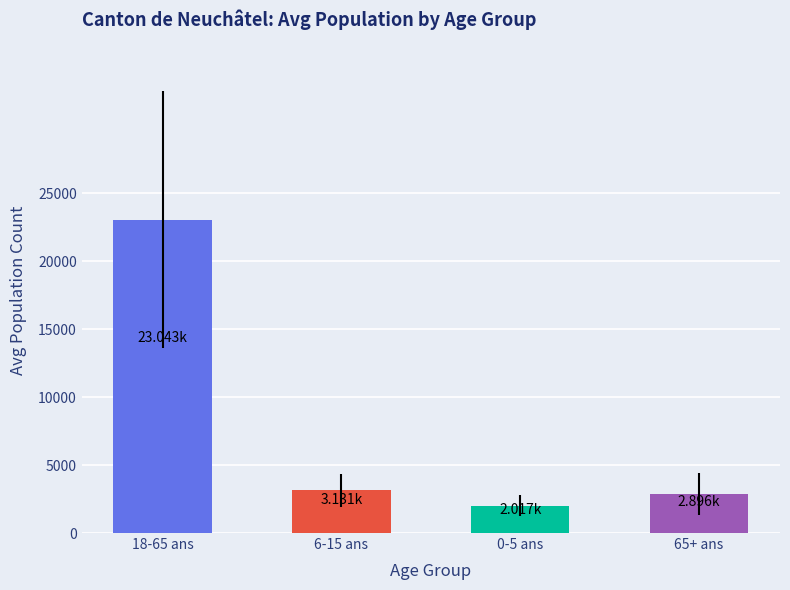

How many bars are there in total?

4